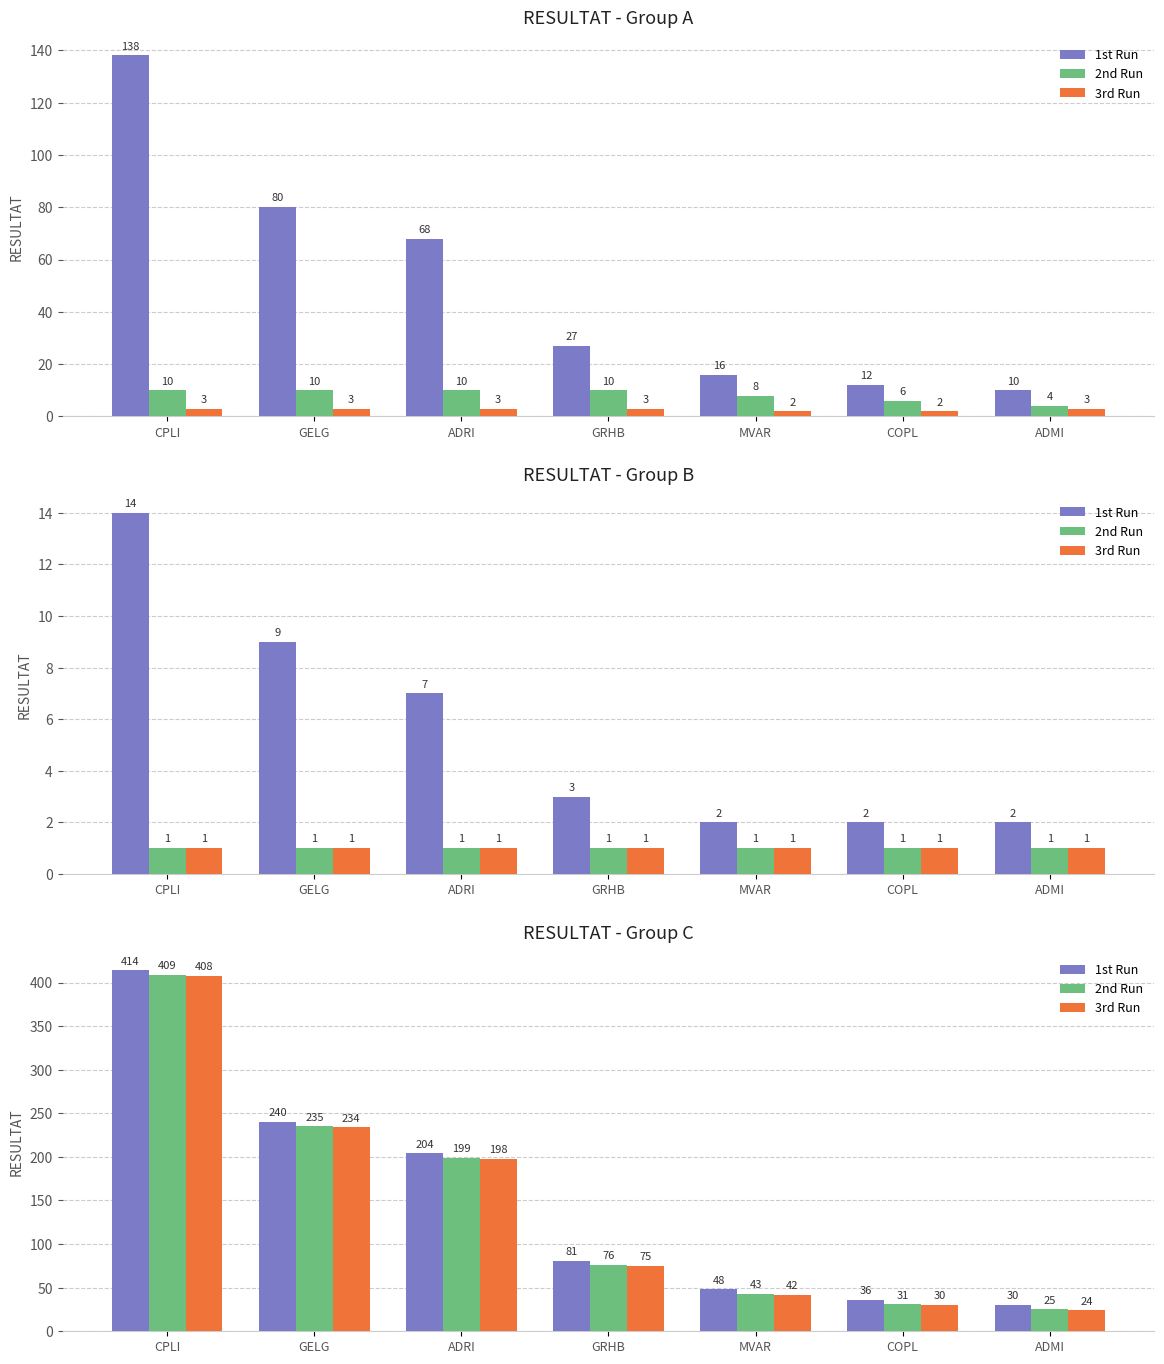

What is the label of the 6th bar from the left?

COPL